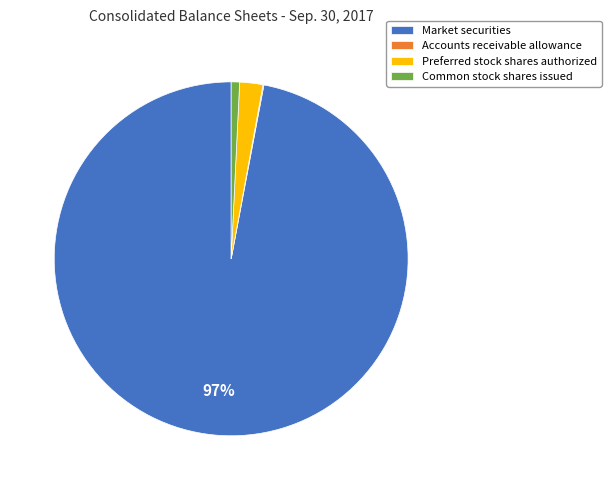

Combined, do Market securities and Preferred stock shares authorized account for over 50%?

Yes